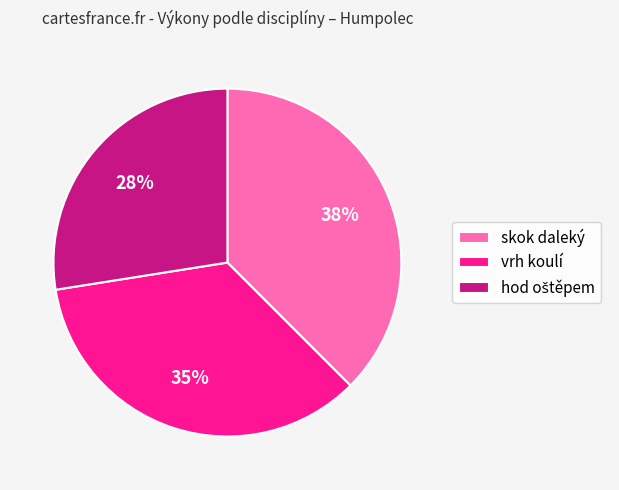

Which has a higher value, skok daleký or vrh koulí?

skok daleký